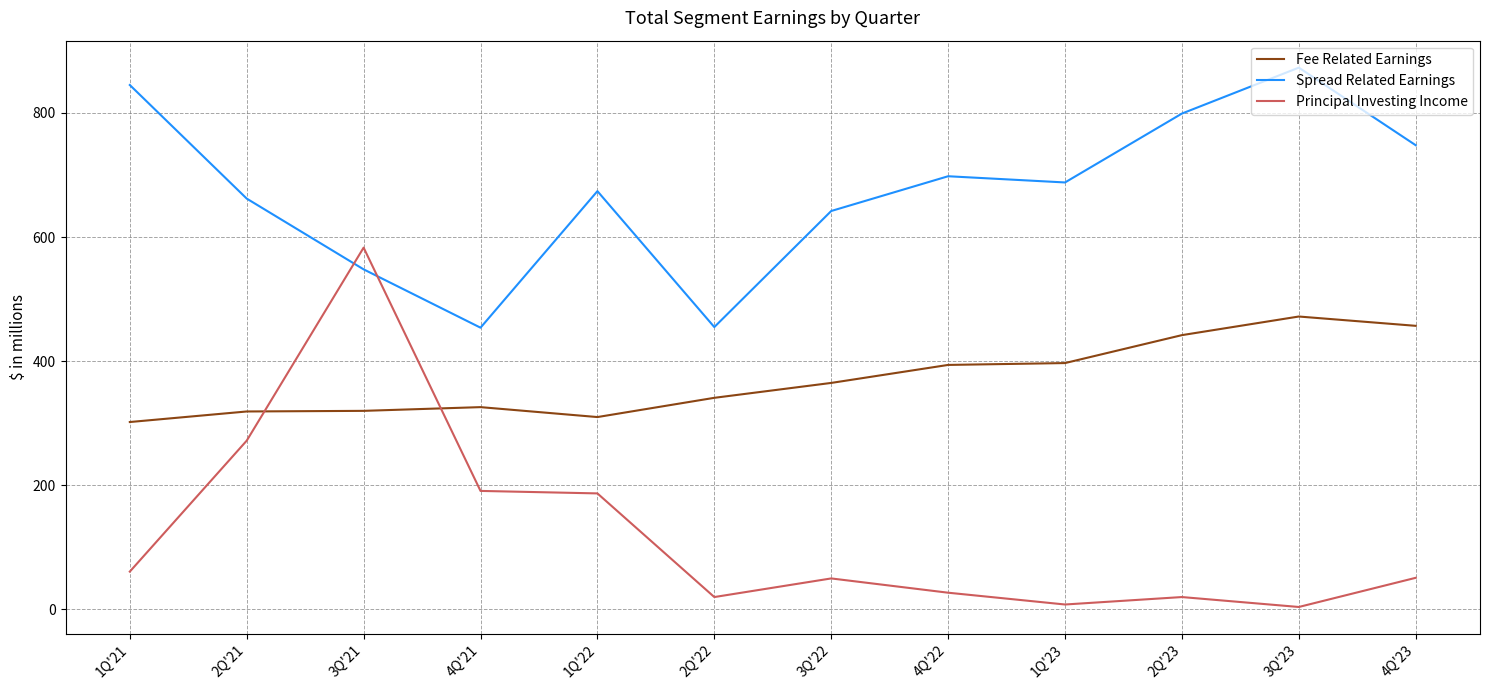

Which series has the largest range (max minus min)?

Principal Investing Income